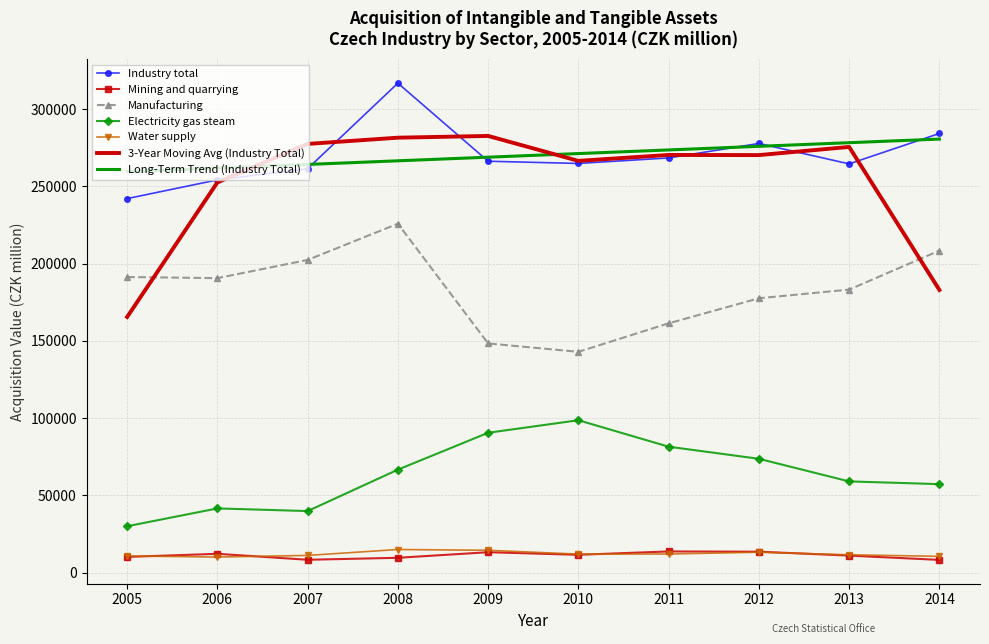

What is the greatest value displayed?

316862.0